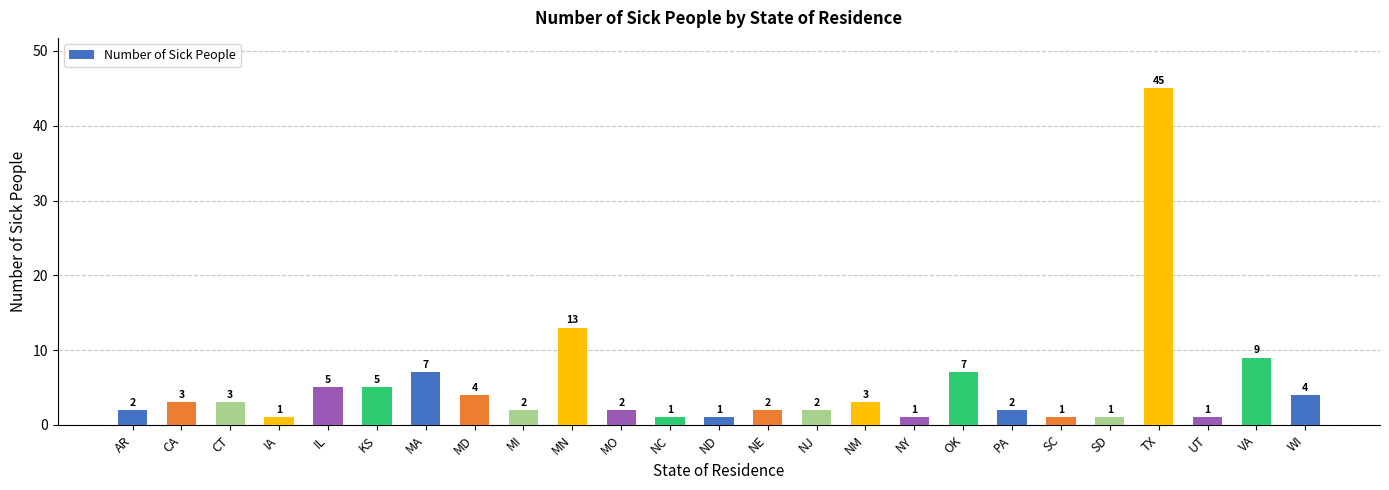

How many categories are shown in the chart?

25